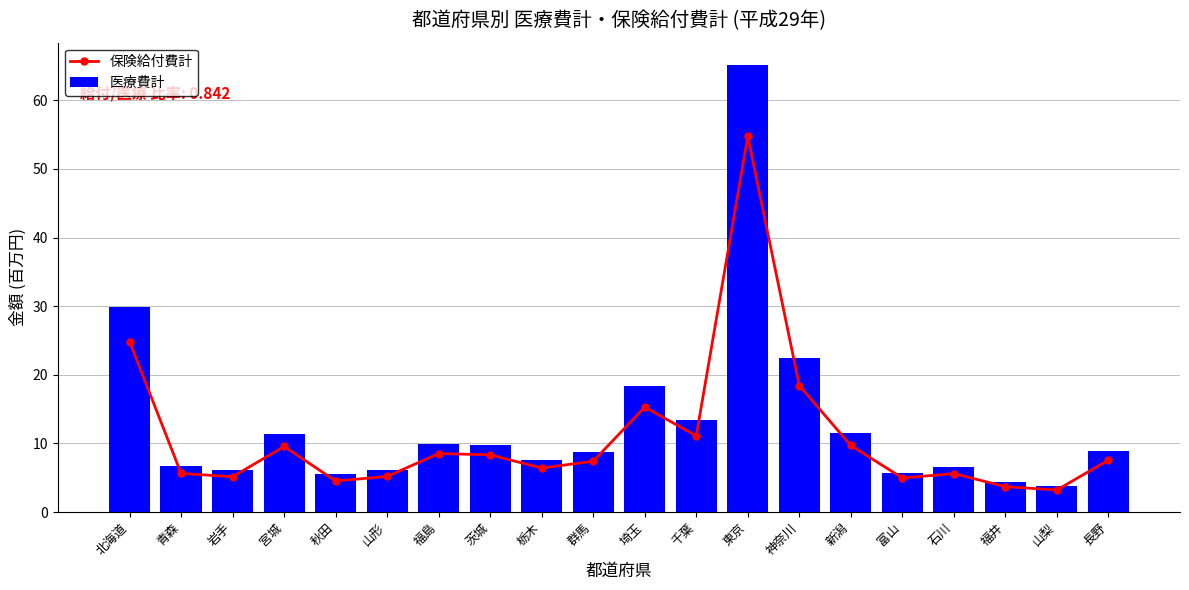

How many series are shown in this chart?

2